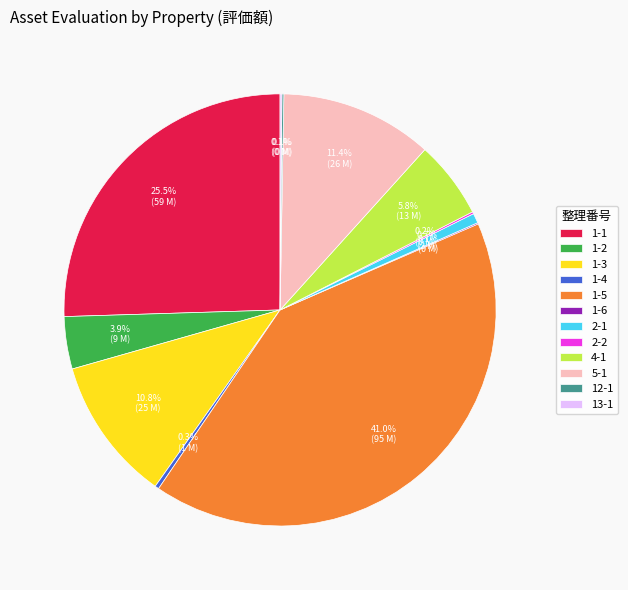

What percentage is NOT represented by 1-5?

59.0%